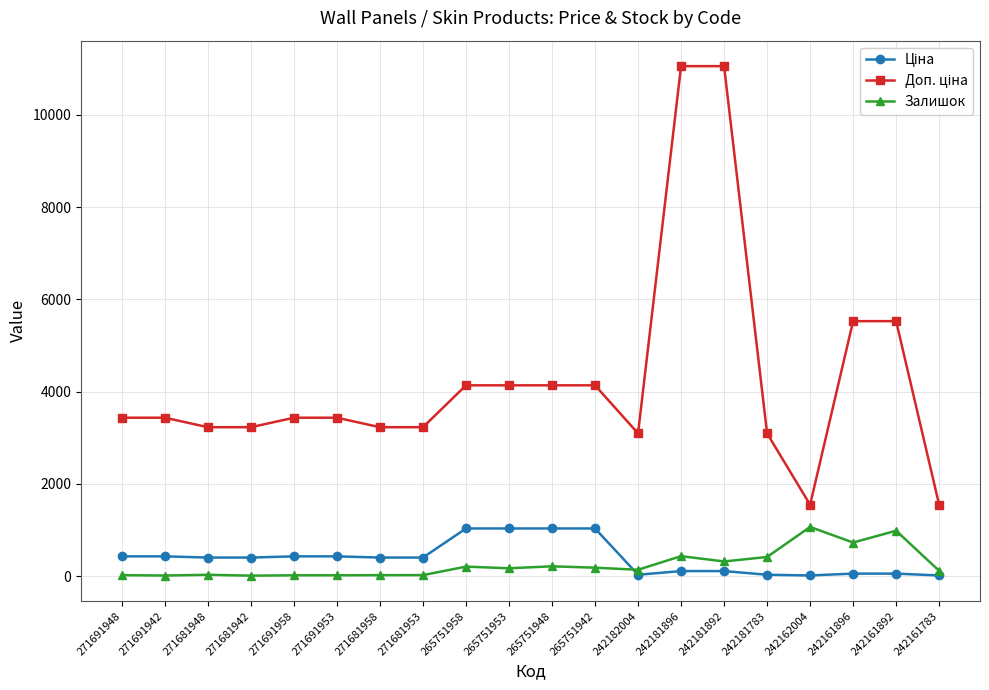

At which label does Залишок first exceed 171?

265751958